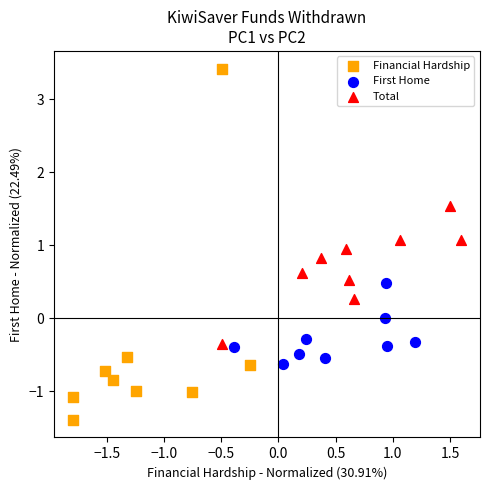

Which series reaches the maximum Y coordinate?

Financial Hardship